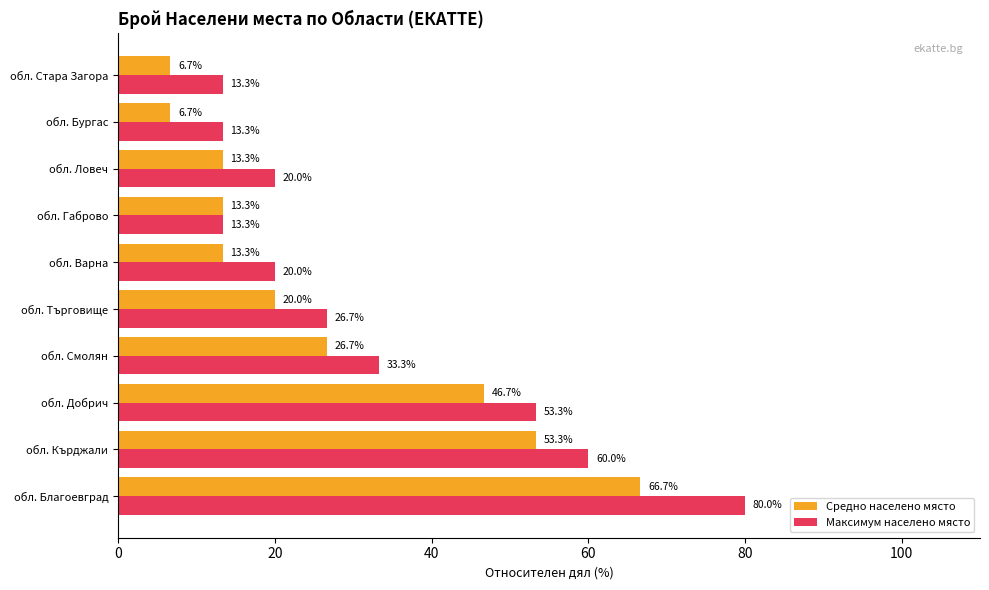

What is the sum of the Максимум населено място values at обл. Смолян and обл. Търговище?

60.0